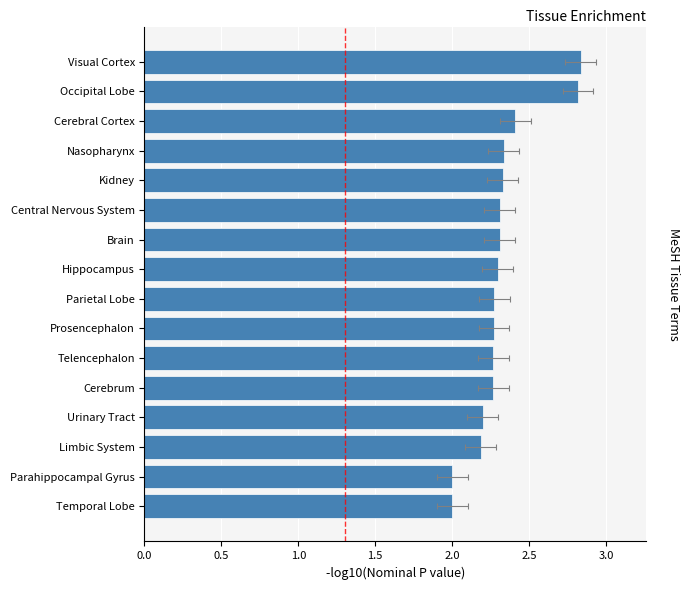

What is the value of the 5th bar from the left?

2.3